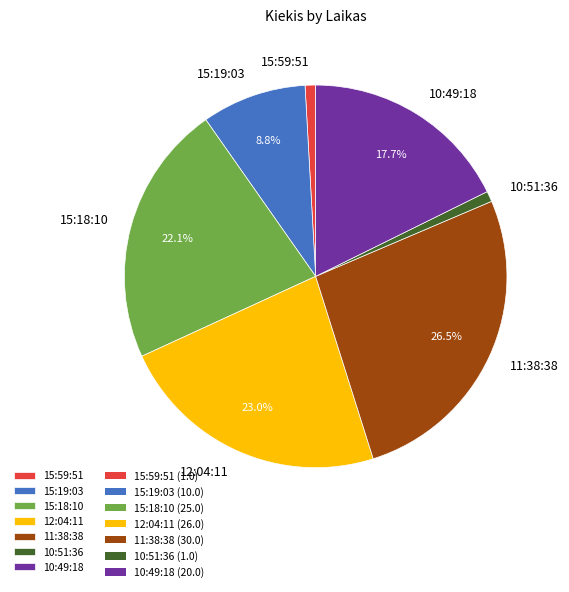

Combined, do 10:49:18 and 15:19:03 account for over 50%?

No